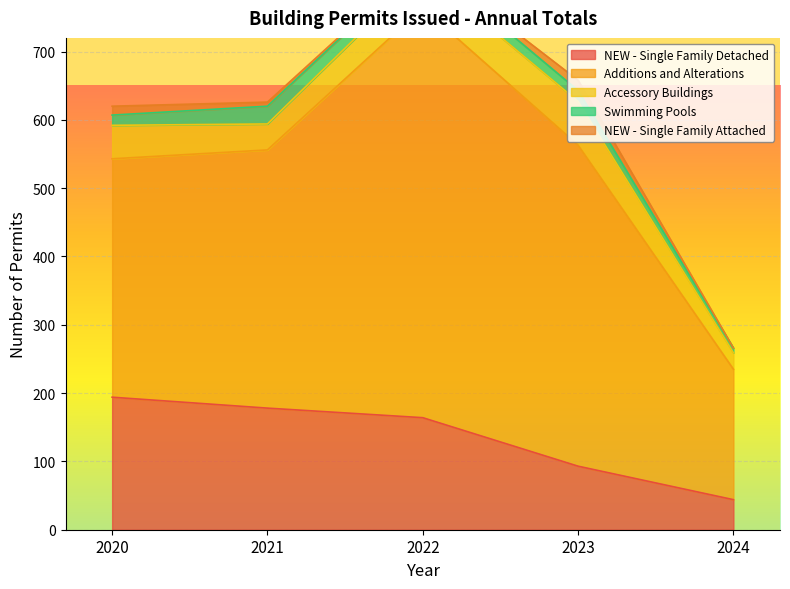

At which label is NEW - Single Family Detached closest to 119?

2023